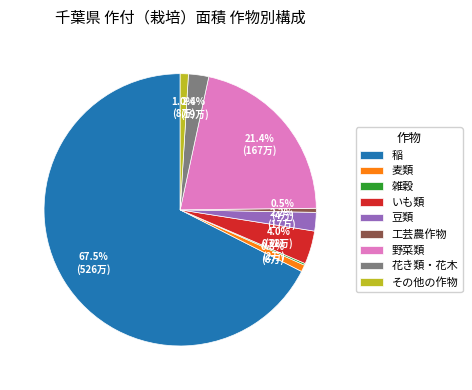

To the nearest percent, what is the difference between the largest and smallest slice percentages?

67%